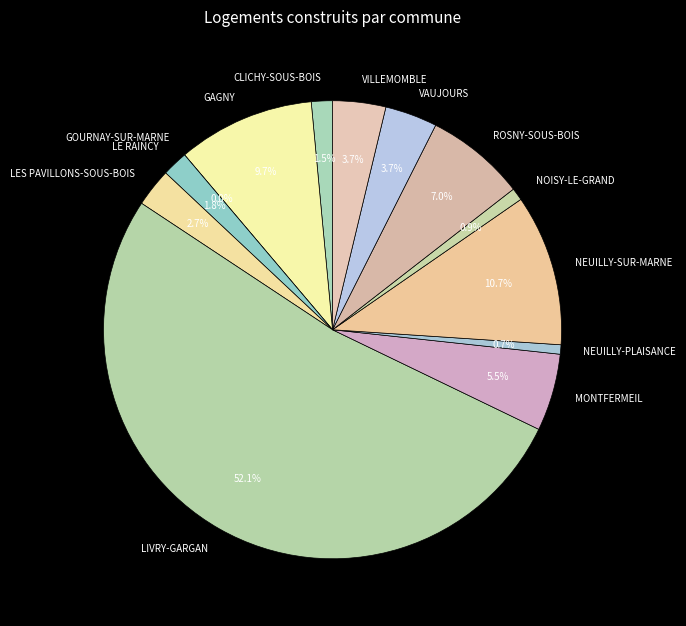

What percentage is the ROSNY-SOUS-BOIS slice, to the nearest percent?

7%